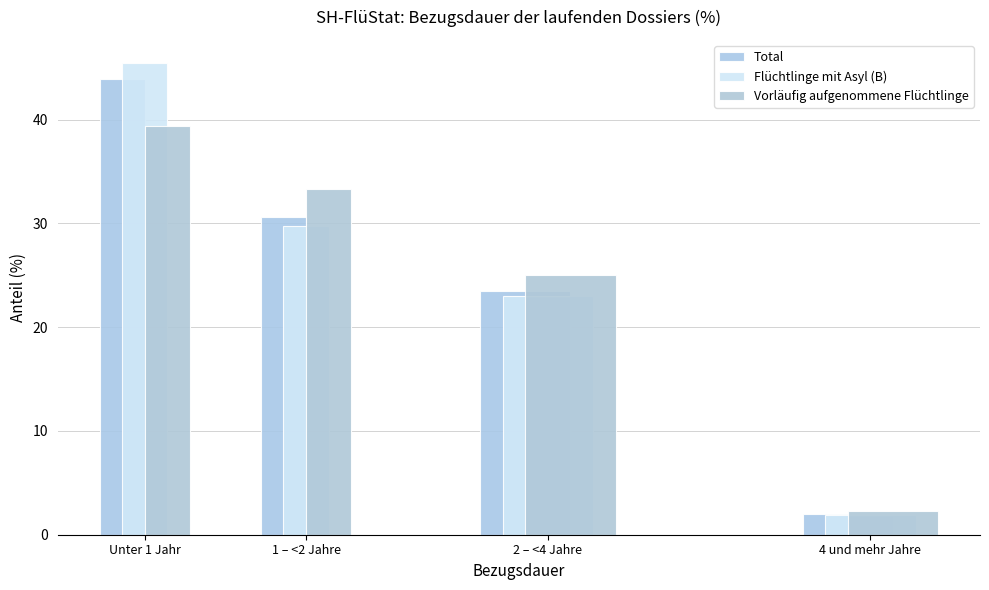

How many bars are there in each group?

3